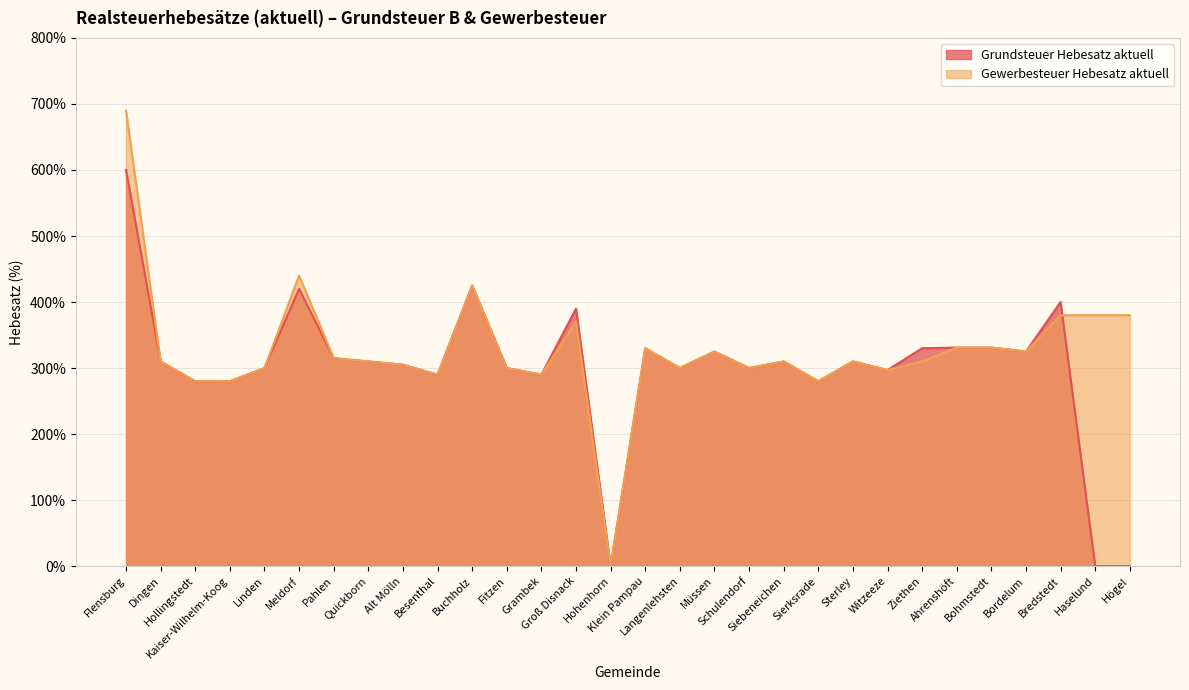

Rank the categories by Grundsteuer Hebesatz aktuell value from highest to lowest.

Flensburg, Buchholz, Meldorf, Bredstedt, Groß Disnack, Ahrenshöft, Bohmstedt, Klein Pampau, Ziethen, Müssen, Bordelum, Pahlen, Dingen, Quickborn, Siebeneichen, Sterley, Alt Mölln, Linden, Fitzen, Langenlehsten, Schulendorf, Witzeeze, Besenthal, Grambek, Hollingstedt, Kaiser-Wilhelm-Koog, Sierksrade, Hohenhorn, Haselund, Högel